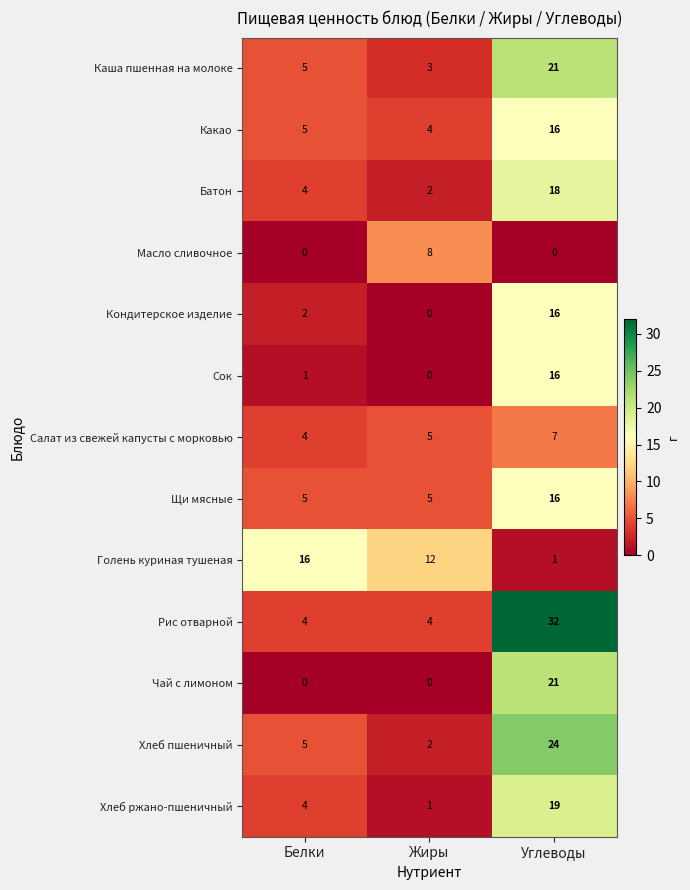

How many categories are shown in the chart?

3